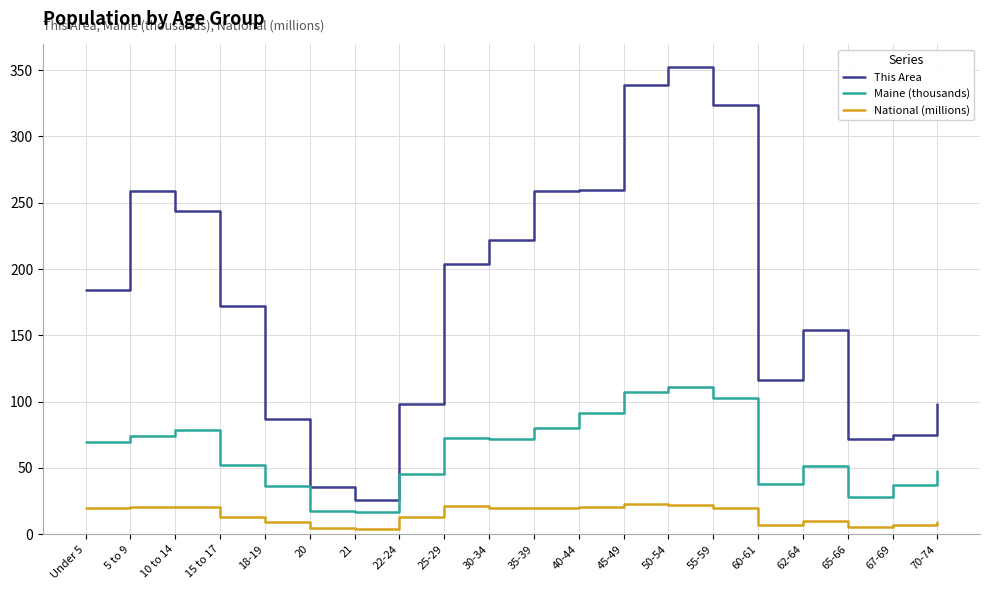

Is the value of Maine (thousands) at 67-69 greater than the value of National (millions) at 22-24?

Yes